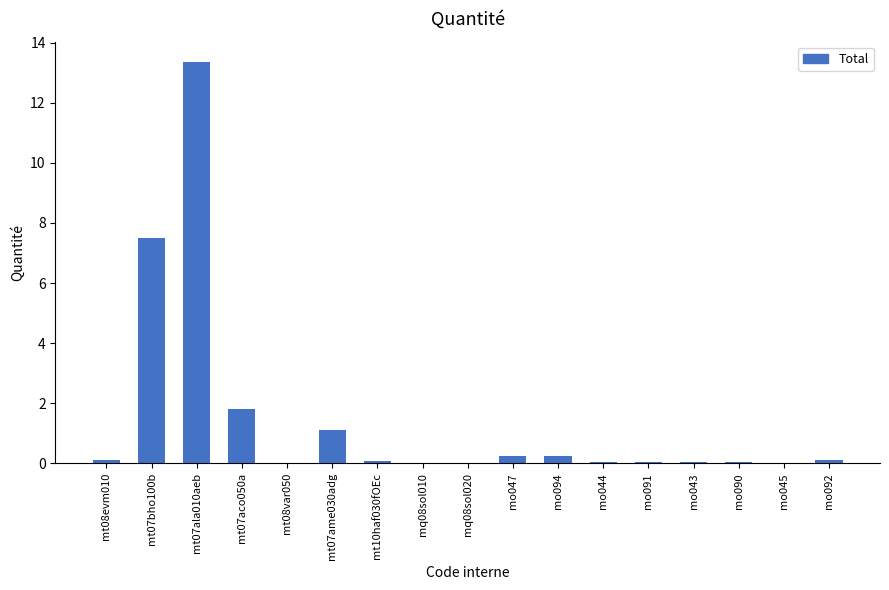

The value at mt07ame030adg is 1.1. True or false?

True